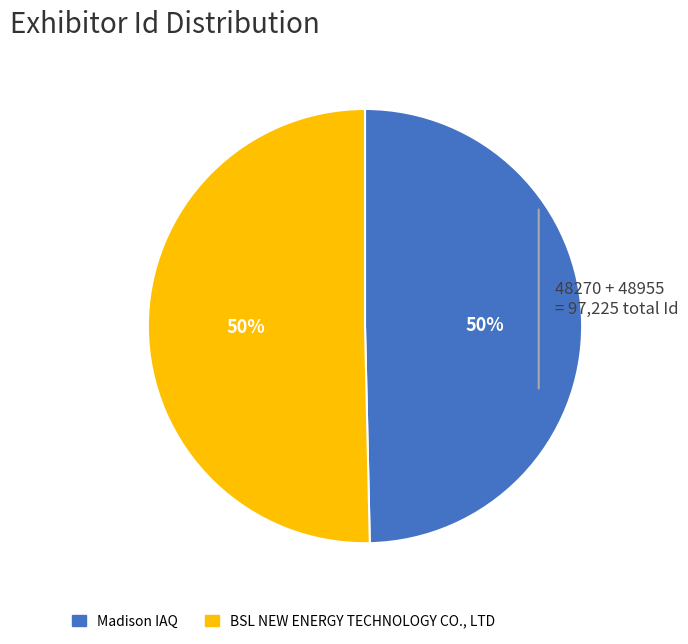

Count the number of slices in the pie.

2